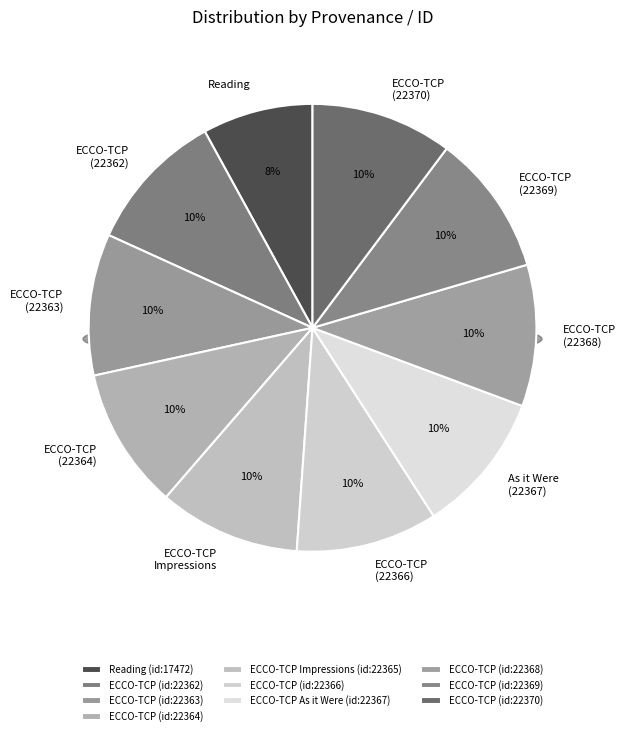

To the nearest percent, what is the average slice percentage?

10%